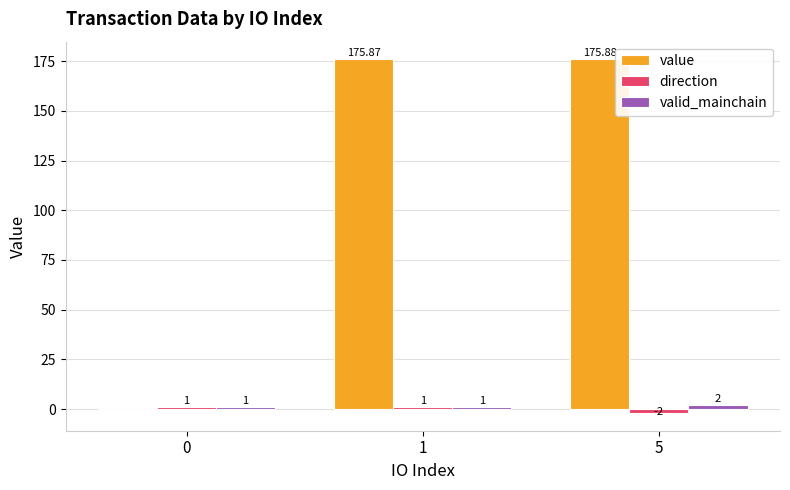

Between 1 and 5, which series saw the biggest shift?

direction